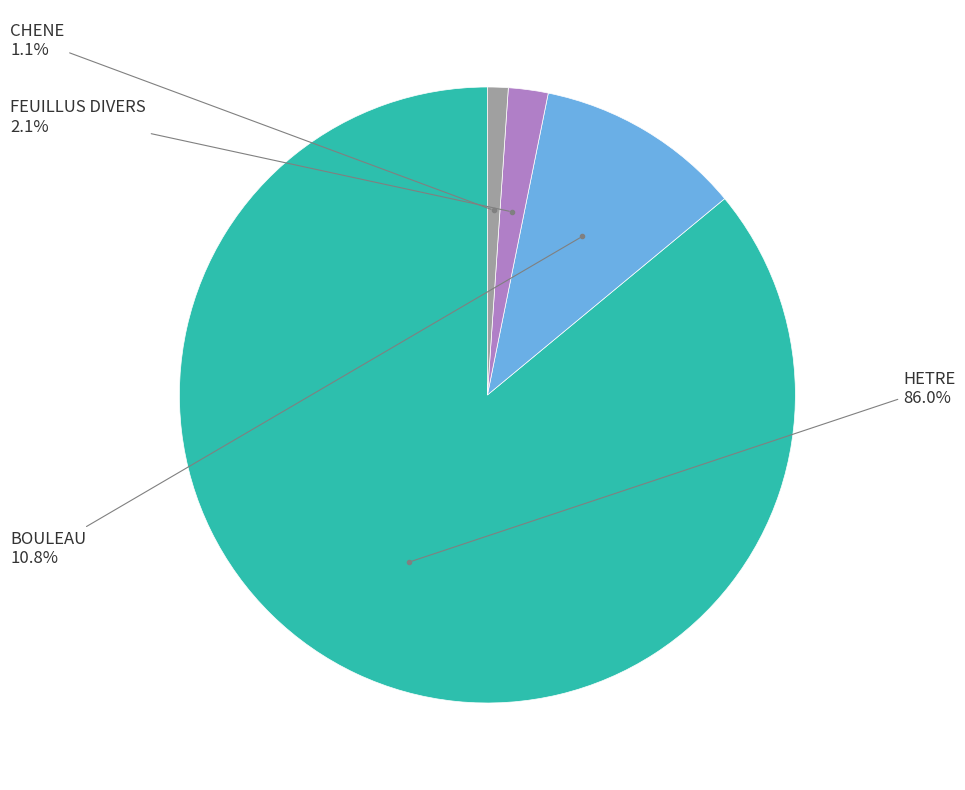

Does any single category account for the majority?

Yes